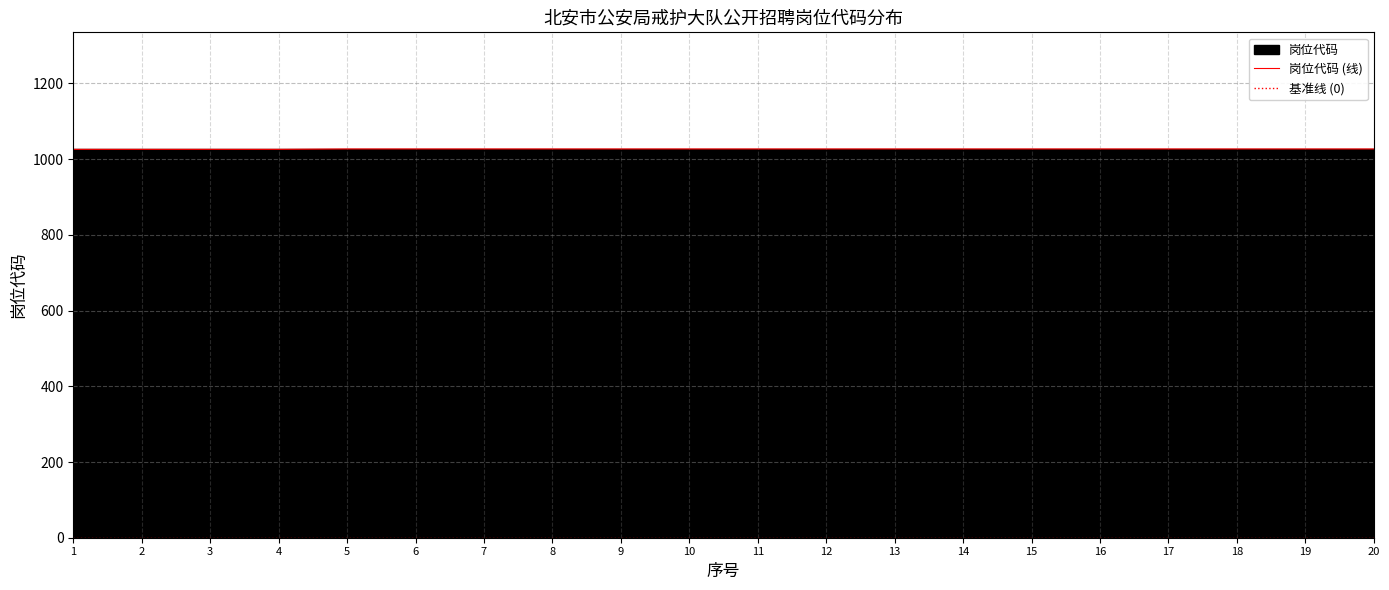

What is the value of the 14th point from the left?

1027